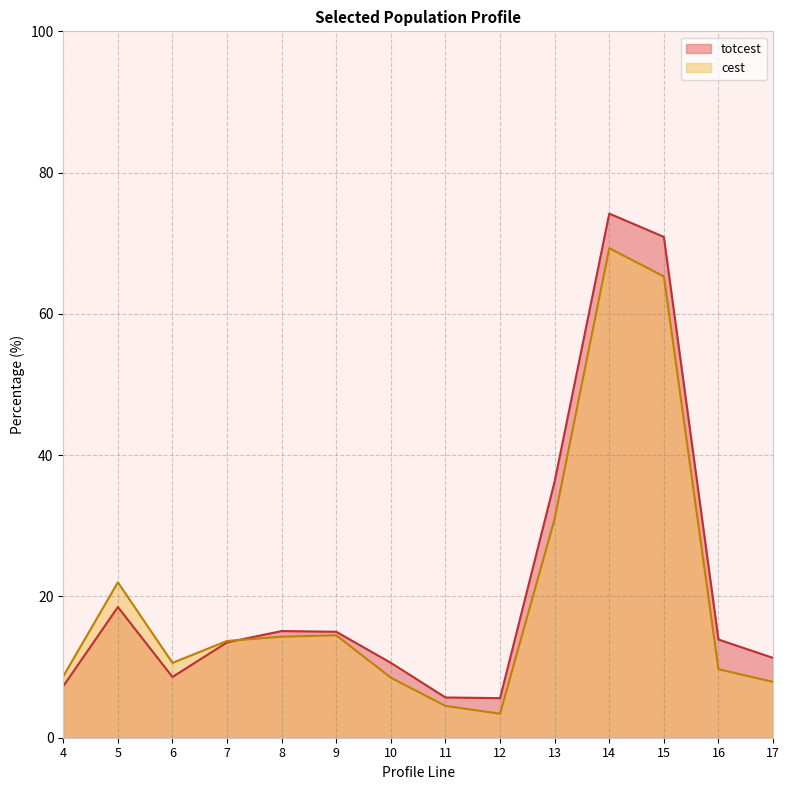

What is the difference between the maximum and second lowest values in the cest series?

64.8